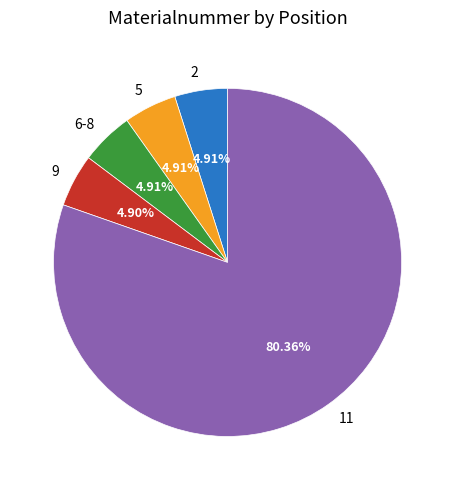

Does any single category account for the majority?

Yes